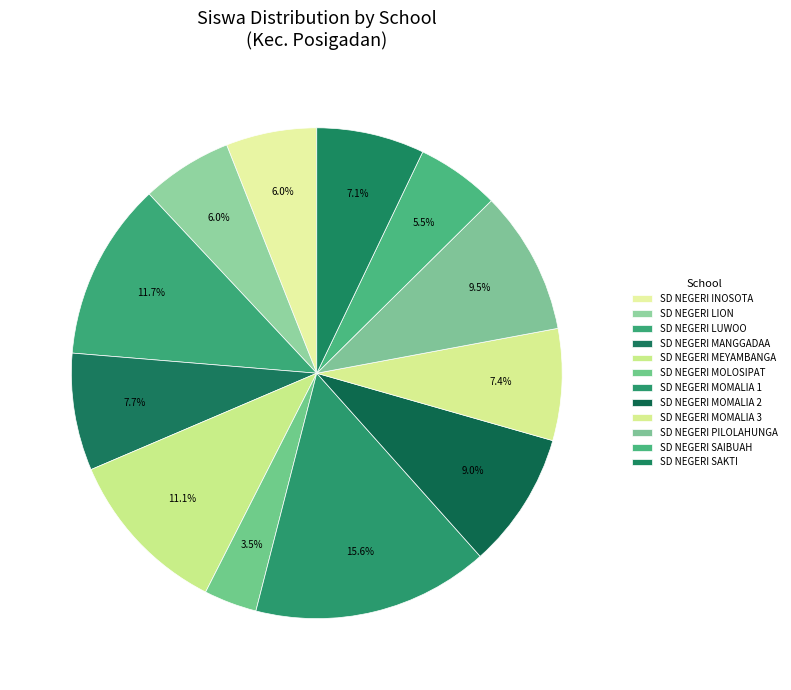

How many slices are in this pie chart?

12